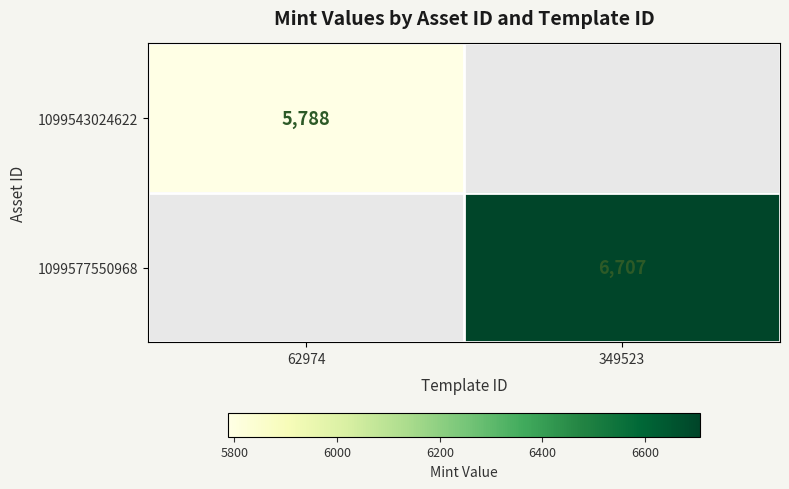

What is the smallest value displayed?

5788.0